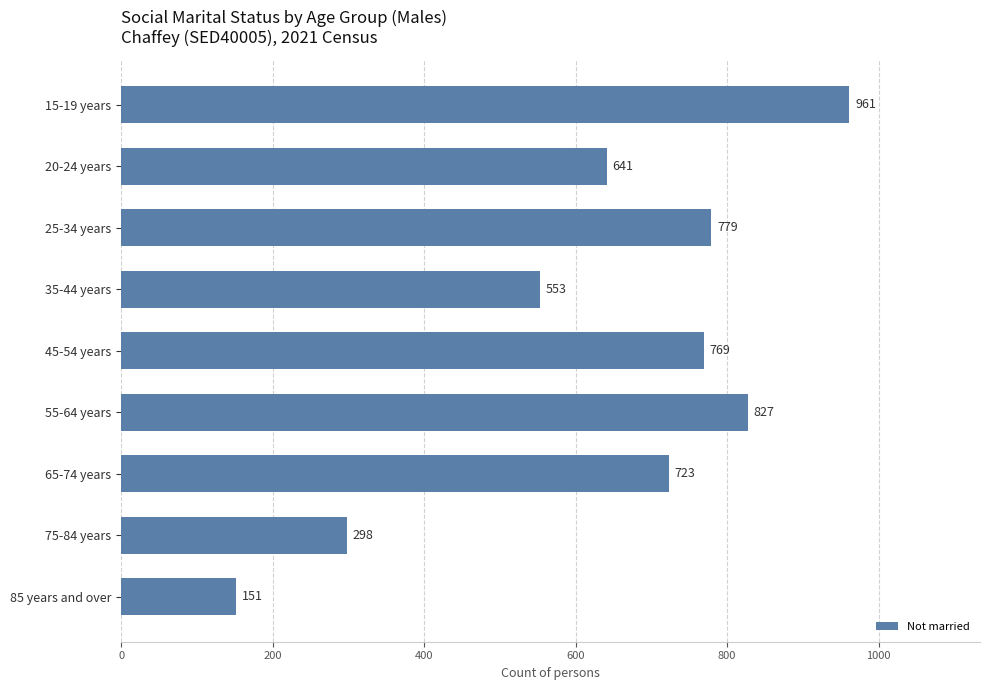

What is the difference between the maximum and minimum values?

810